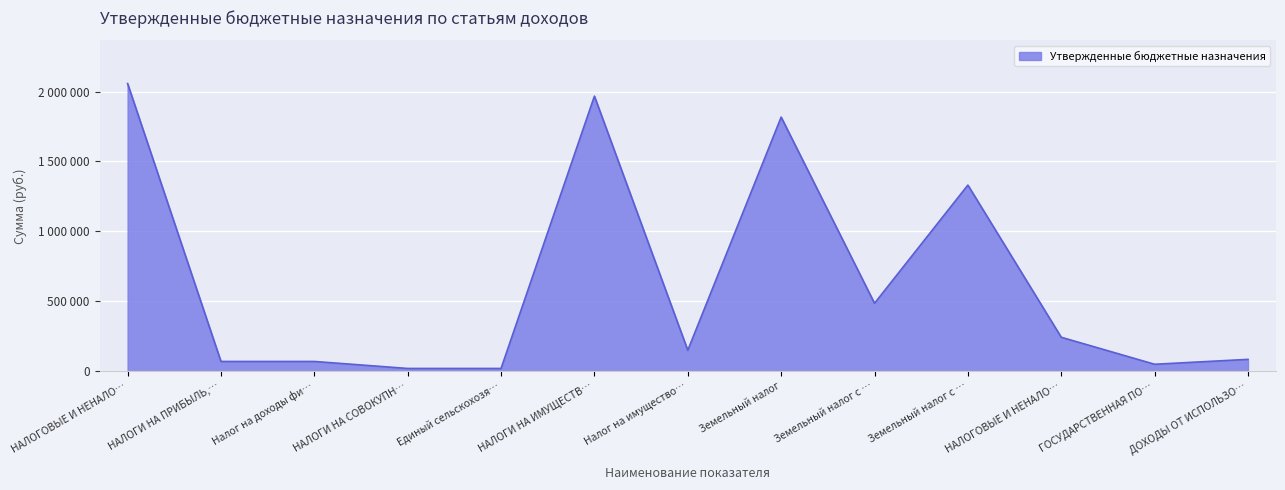

Does the chart have visible grid lines?

Yes